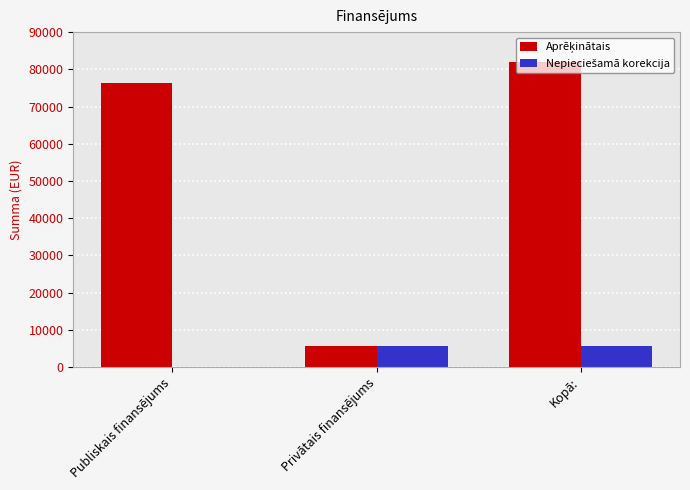

What is the maximum value shown in the chart?

82000.0